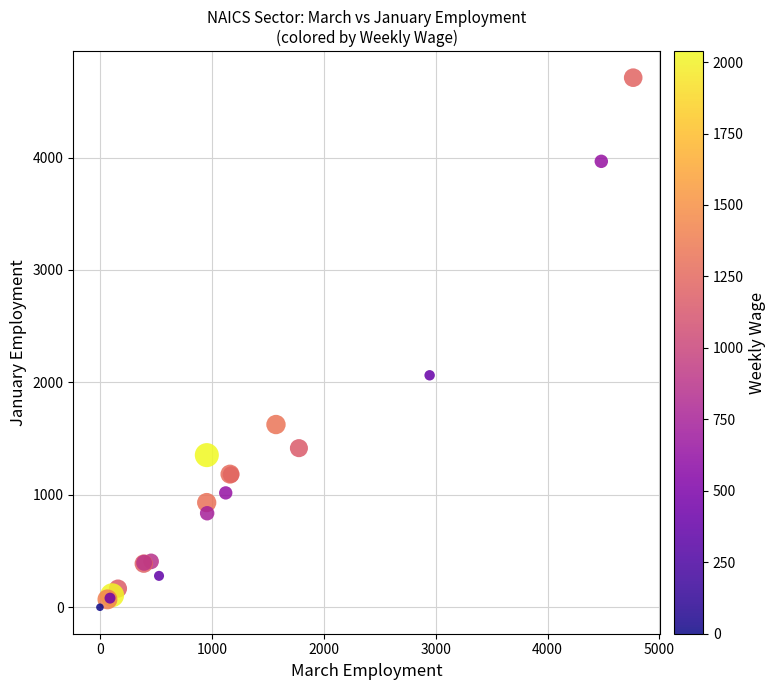

What Y value in the scatter plot is closest to 2355?

2063